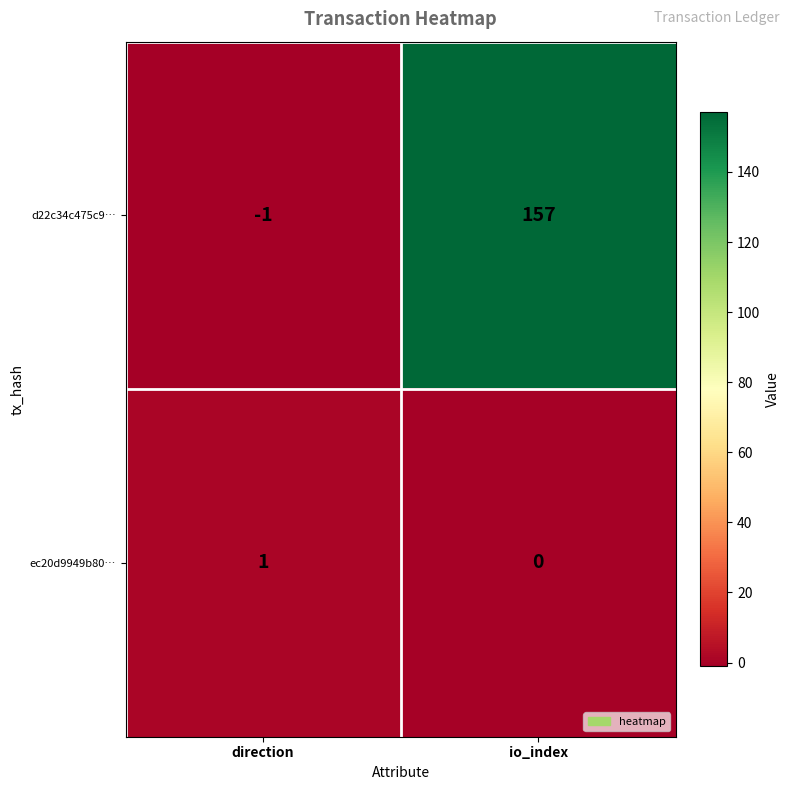

At which label is d22c34c475c9… closest to 78?

direction